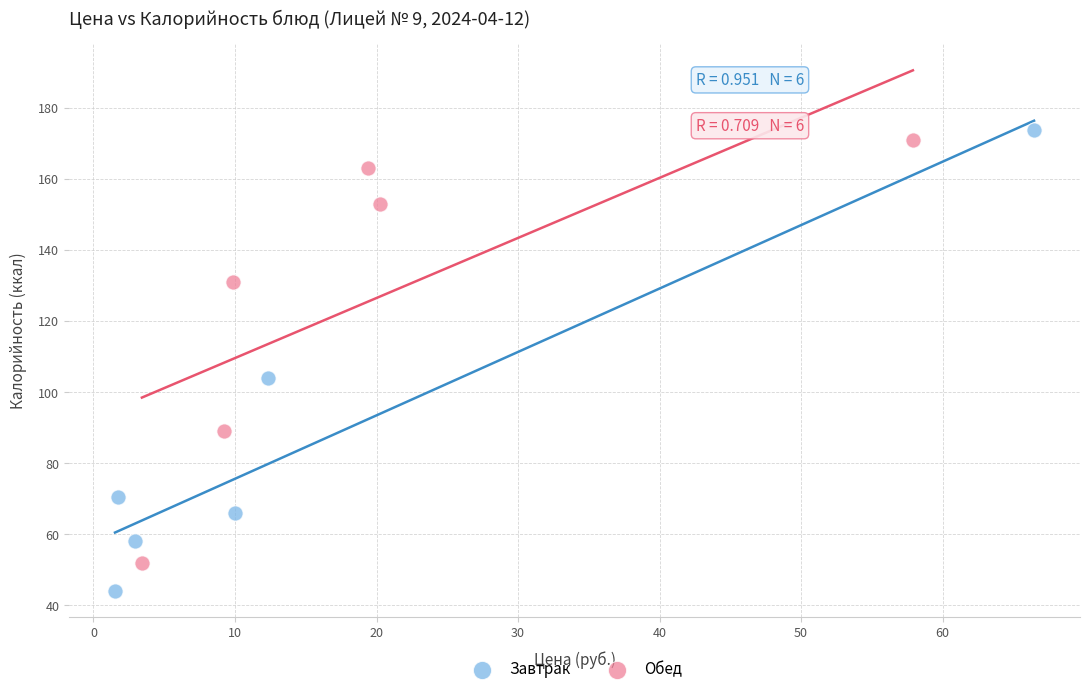

Which series has the largest Y range (max minus min)?

Завтрак